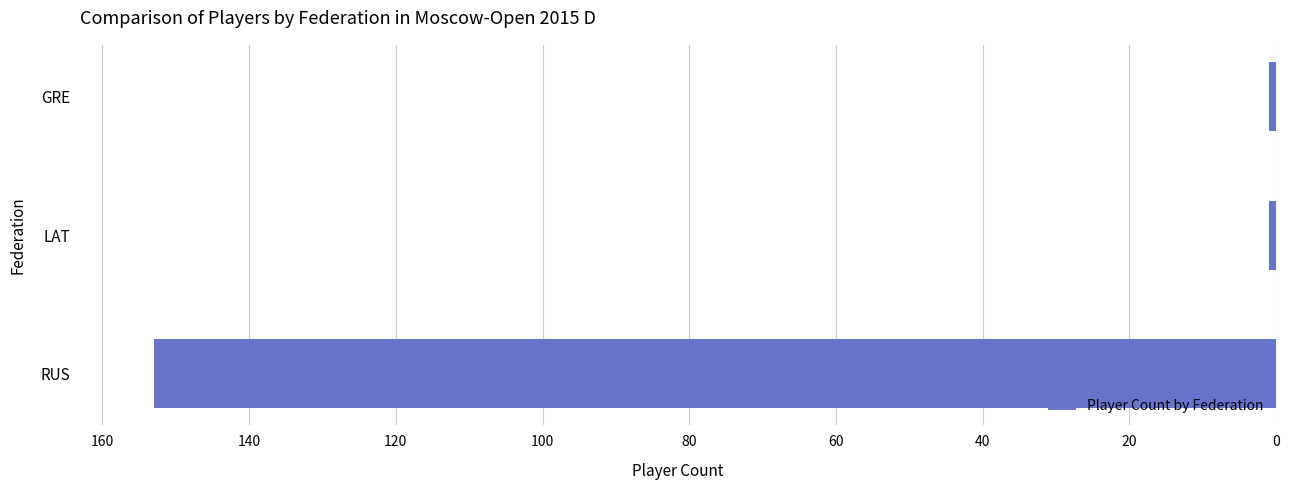

What is the maximum value shown in the chart?

153